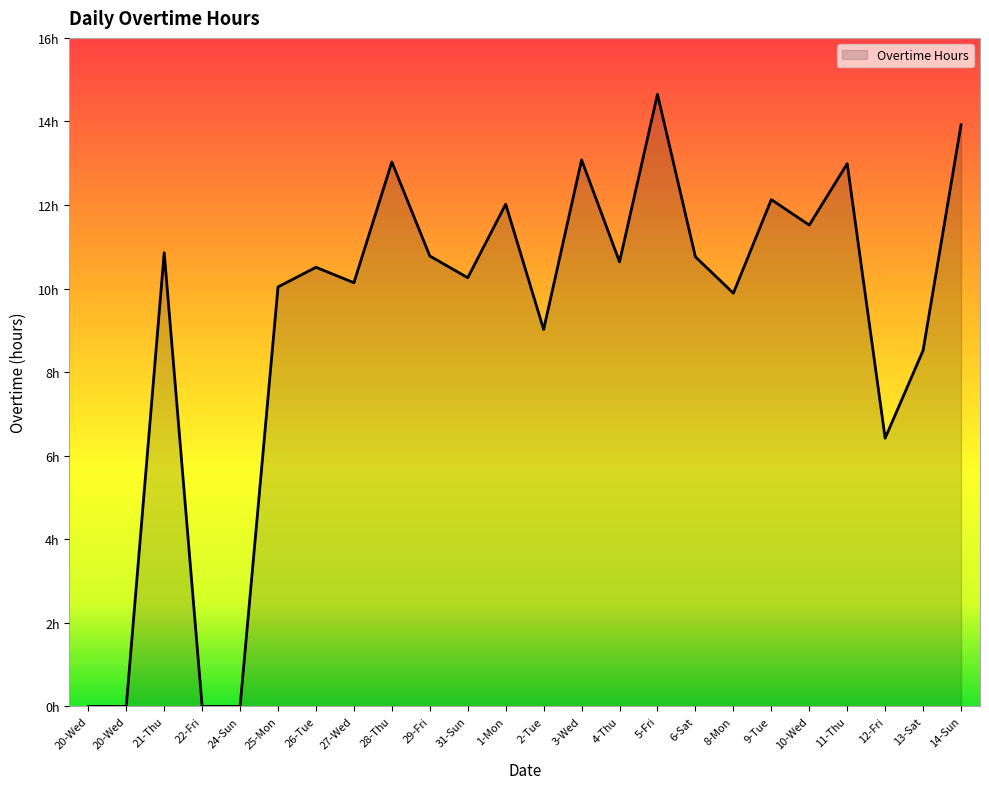

Does the chart display data point markers on the line(s)?

No